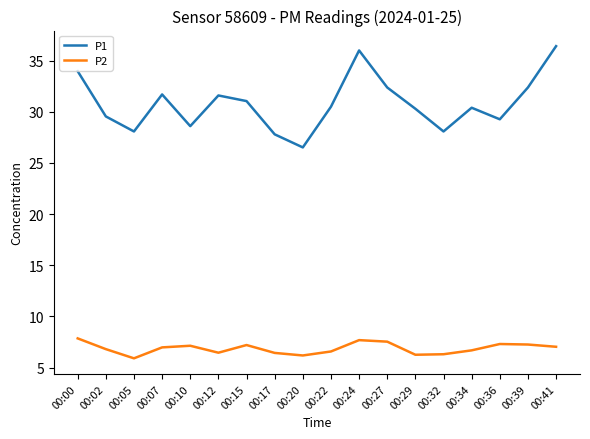

Does the chart have visible grid lines?

No